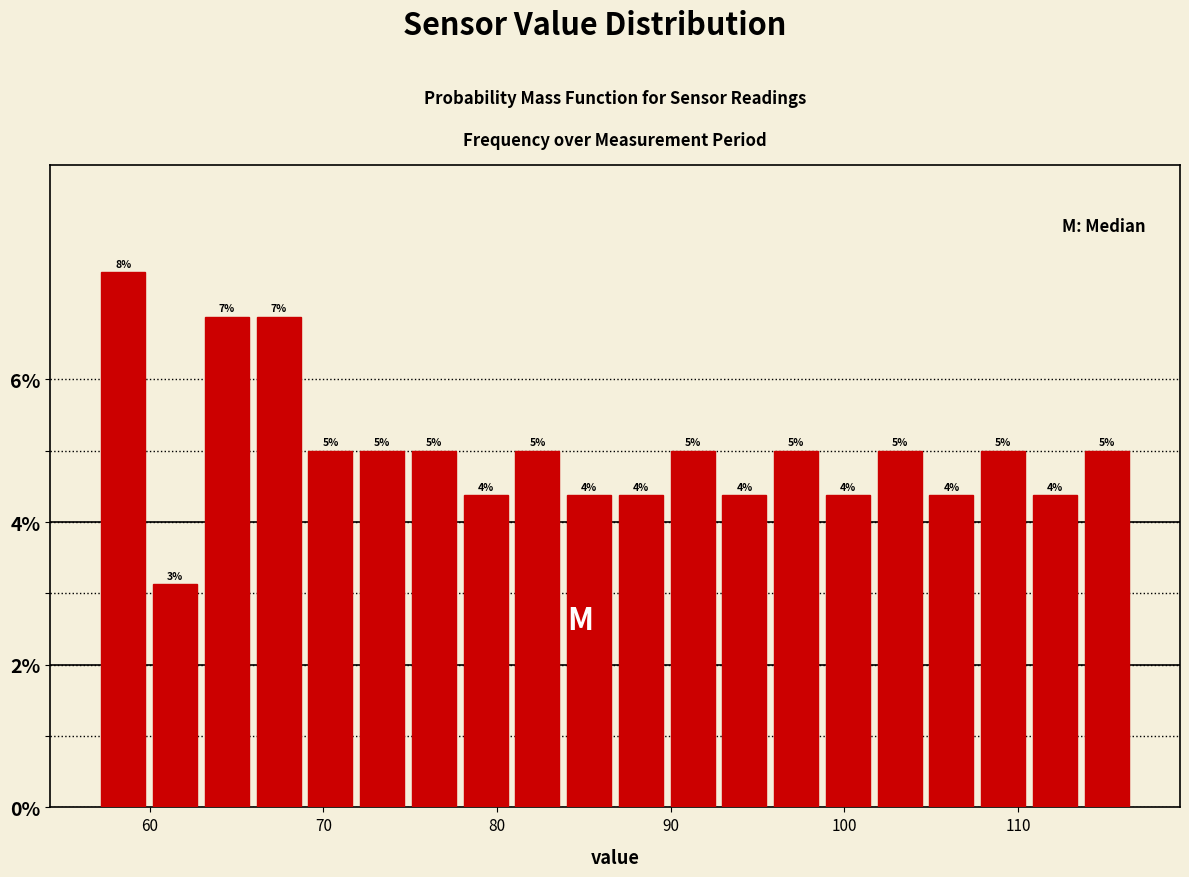

Read against the x-axis, roughly where is the centre of the tallest bar?

58